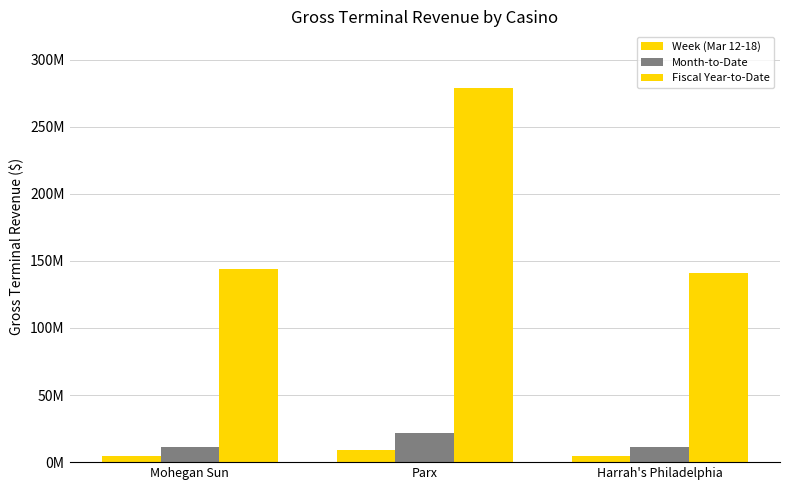

At which label does Month-to-Date first exceed 11570731?

Parx